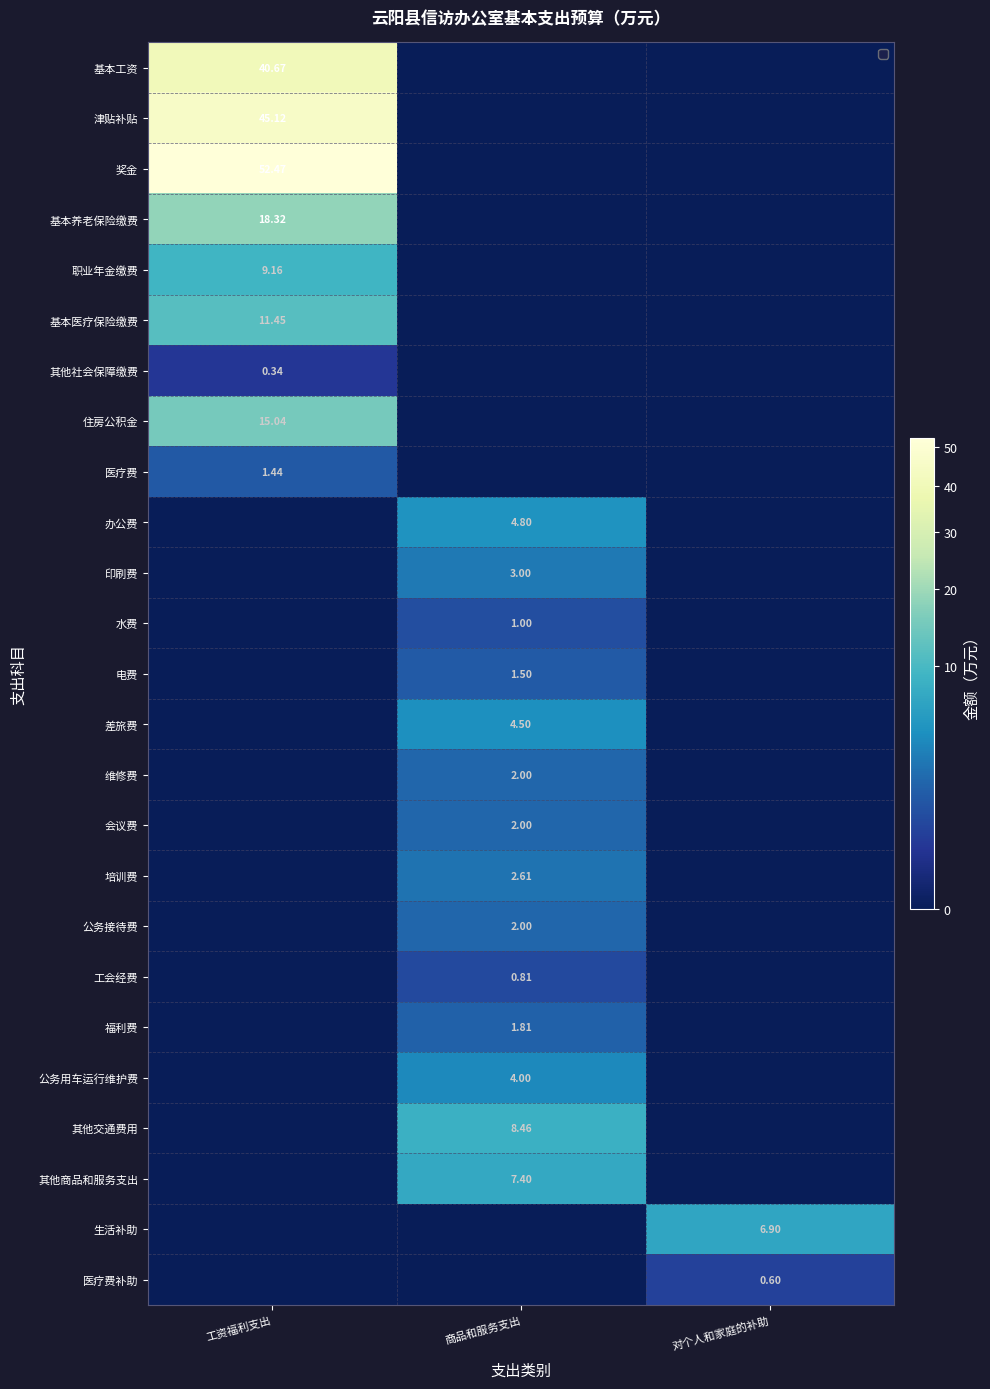

What is the average value of the 基本工资 series?

13.6